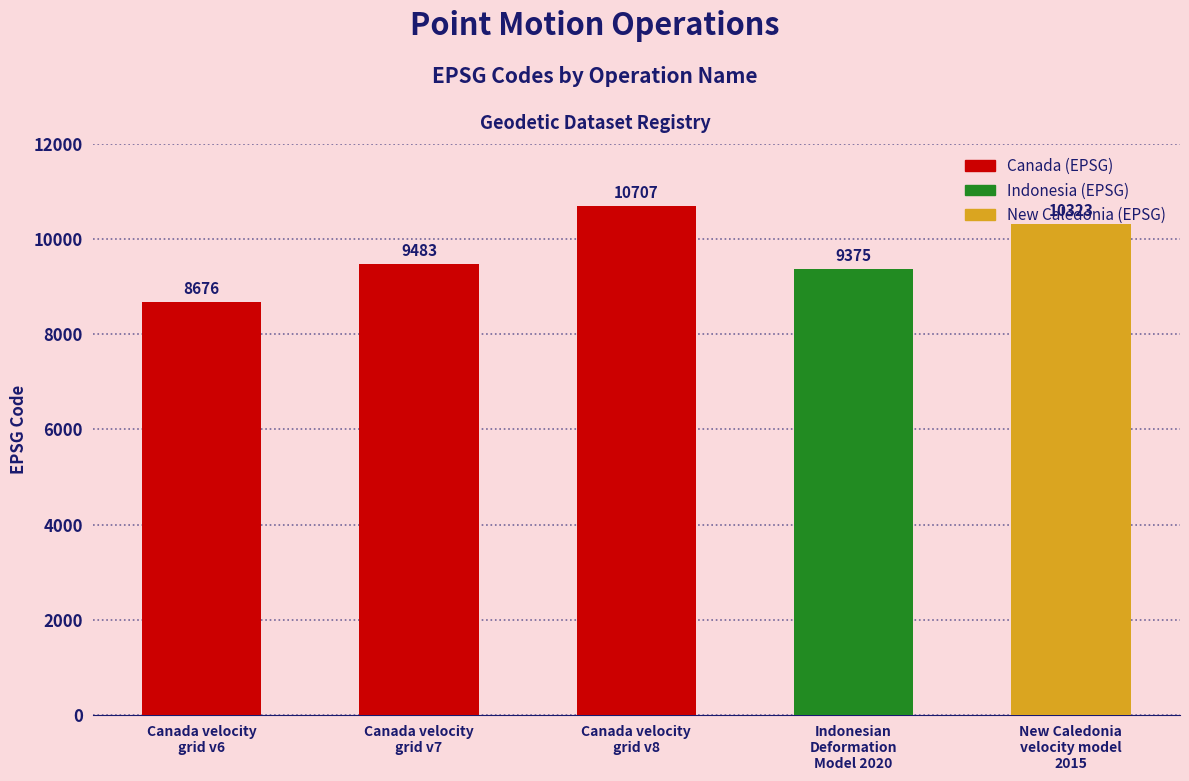

Reading right to left, transcribe all the data shown in this chart.

New Caledonia
velocity model
2015=10323	Indonesian
Deformation
Model 2020=9375	Canada velocity
grid v8=10707	Canada velocity
grid v7=9483	Canada velocity
grid v6=8676